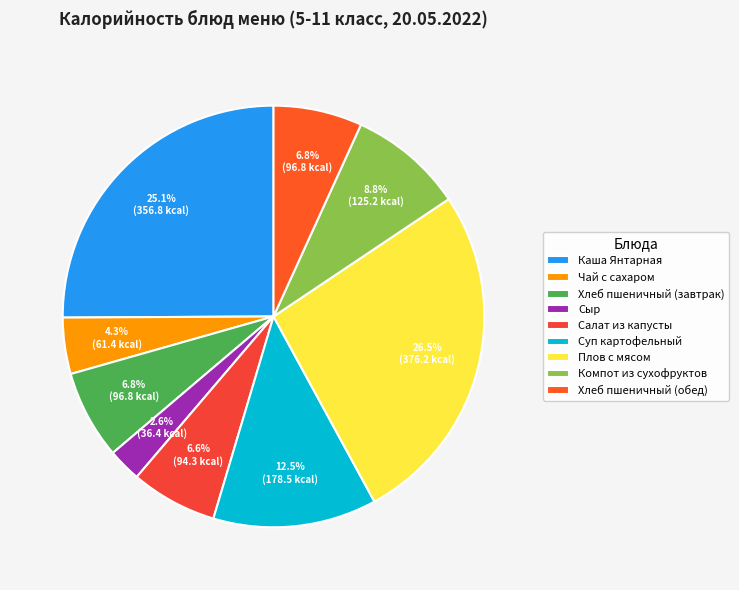

Does any single category account for the majority?

No